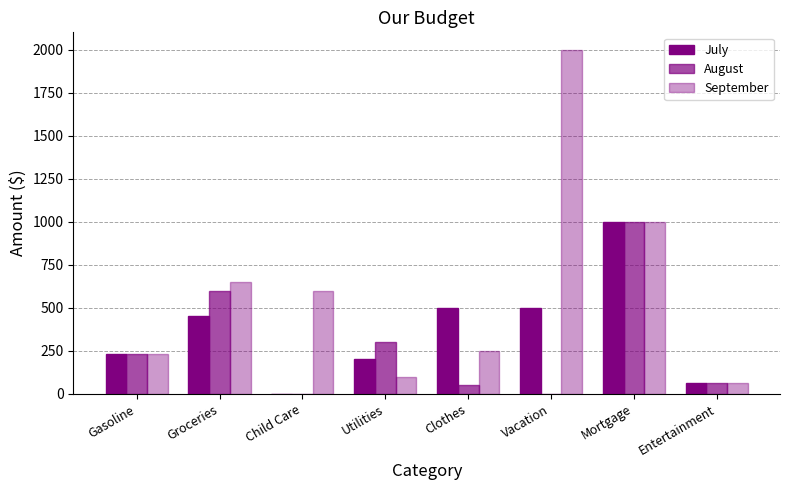

Which has a higher value, Child Care or Groceries?

Groceries